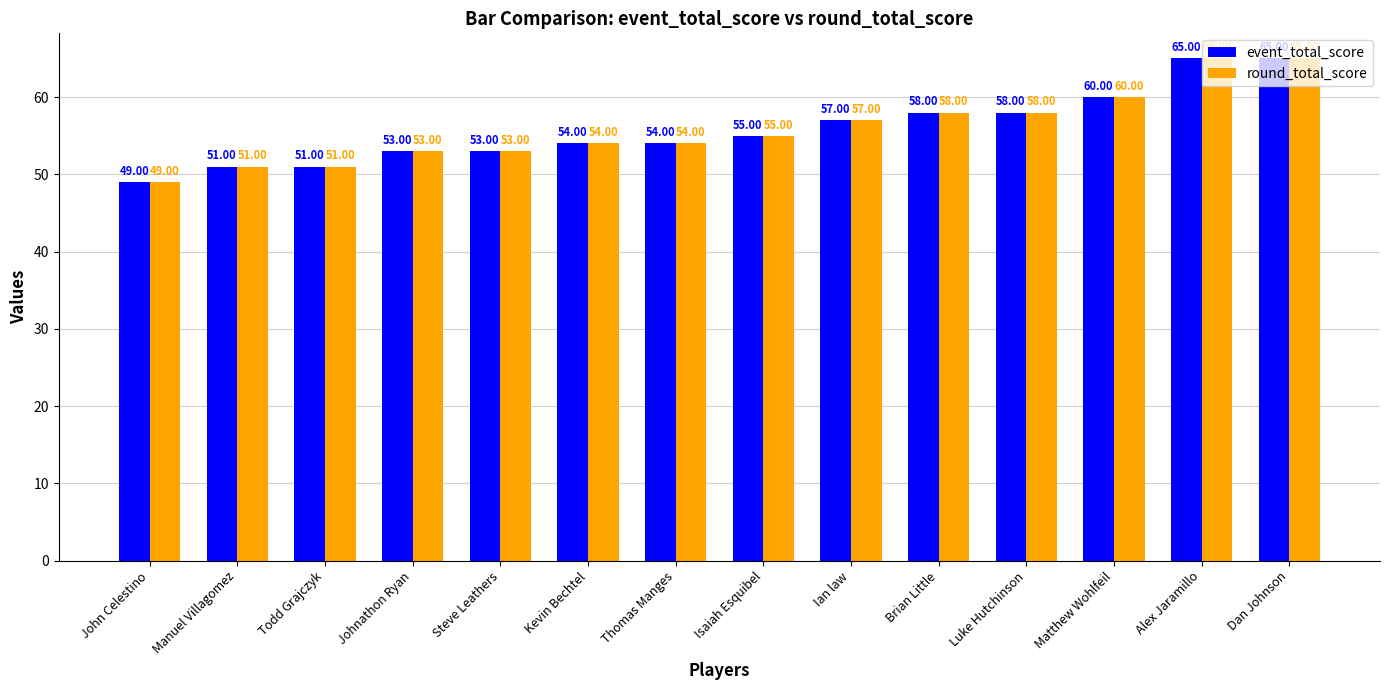

How many groups of bars are there?

14